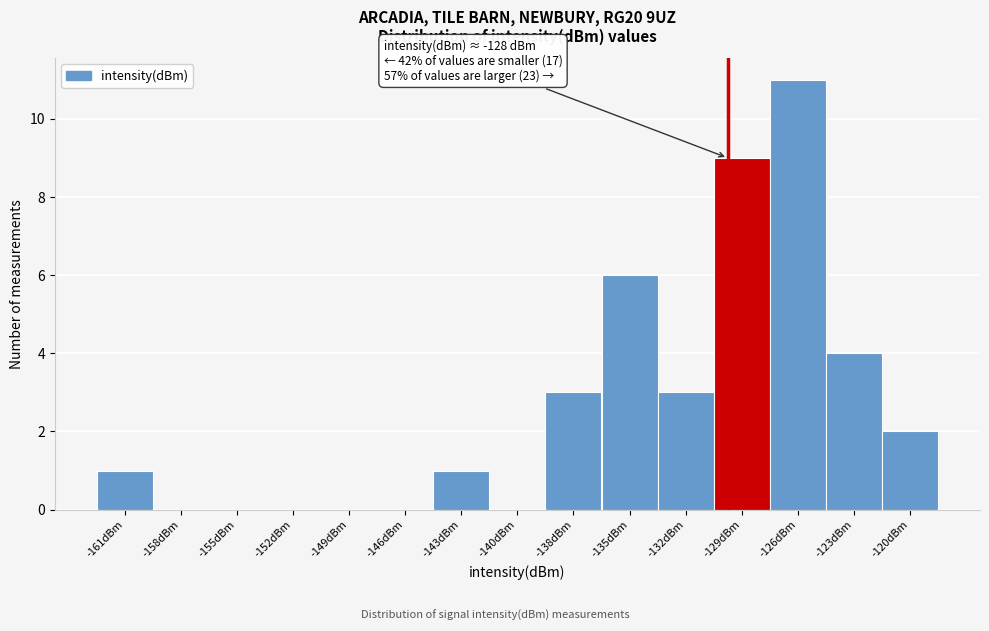

Reading right to left, list all the values displayed in this chart.

-120dBm=2	-123dBm=4	-126dBm=11	-129dBm=9	-132dBm=3	-135dBm=6	-138dBm=3	-140dBm=0	-143dBm=1	-146dBm=0	-149dBm=0	-152dBm=0	-155dBm=0	-158dBm=0	-161dBm=1